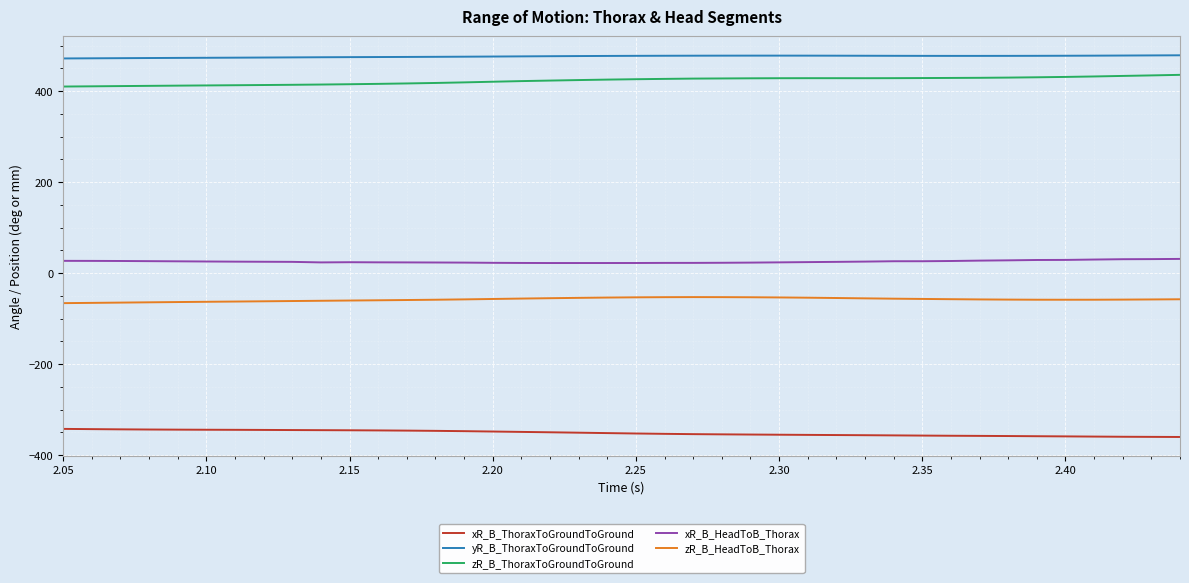

Rank the series by their maximum value, from highest to lowest.

yR_B_ThoraxToGroundToGround, zR_B_ThoraxToGroundToGround, xR_B_HeadToB_Thorax, zR_B_HeadToB_Thorax, xR_B_ThoraxToGroundToGround